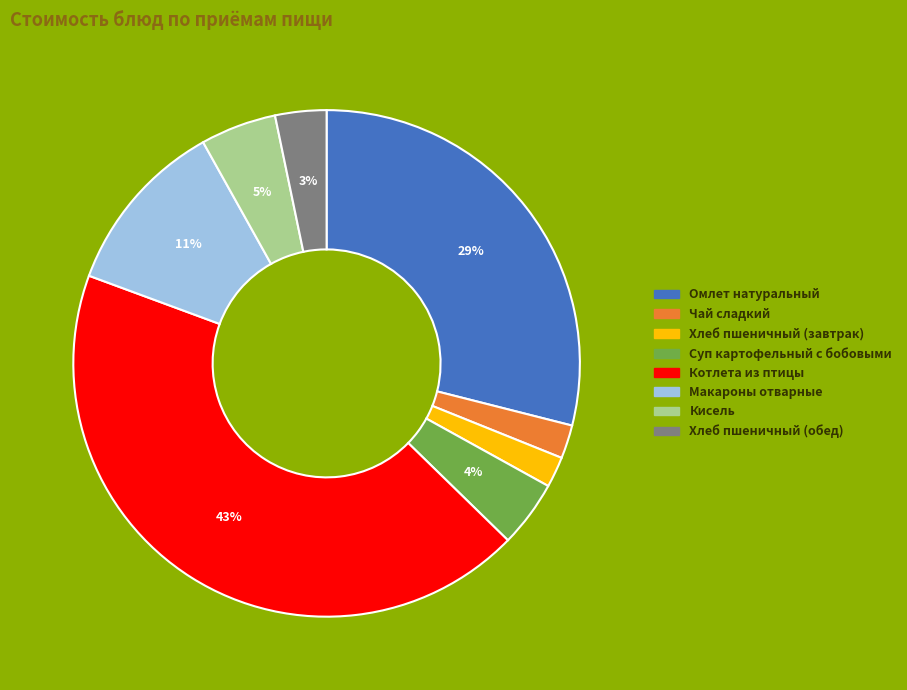

To the nearest percent, what is the difference between the largest and smallest slice percentages?

41%